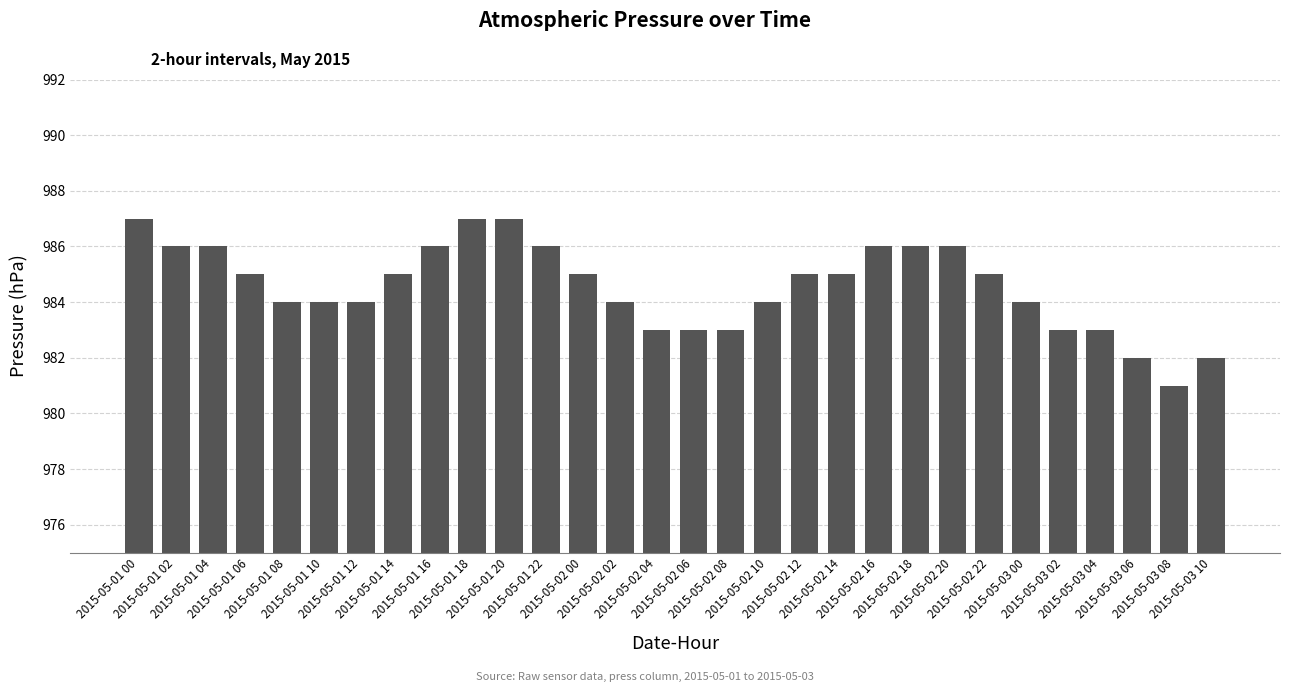

Does the chart contain stacked bars?

No